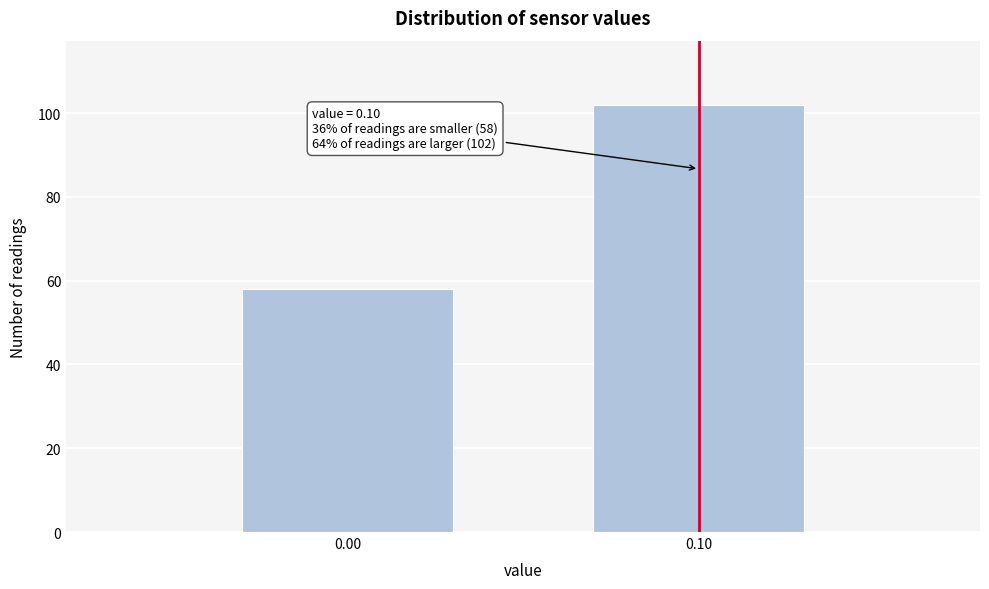

Reading right to left, list all the values displayed in this chart.

0.10=102	0.00=58